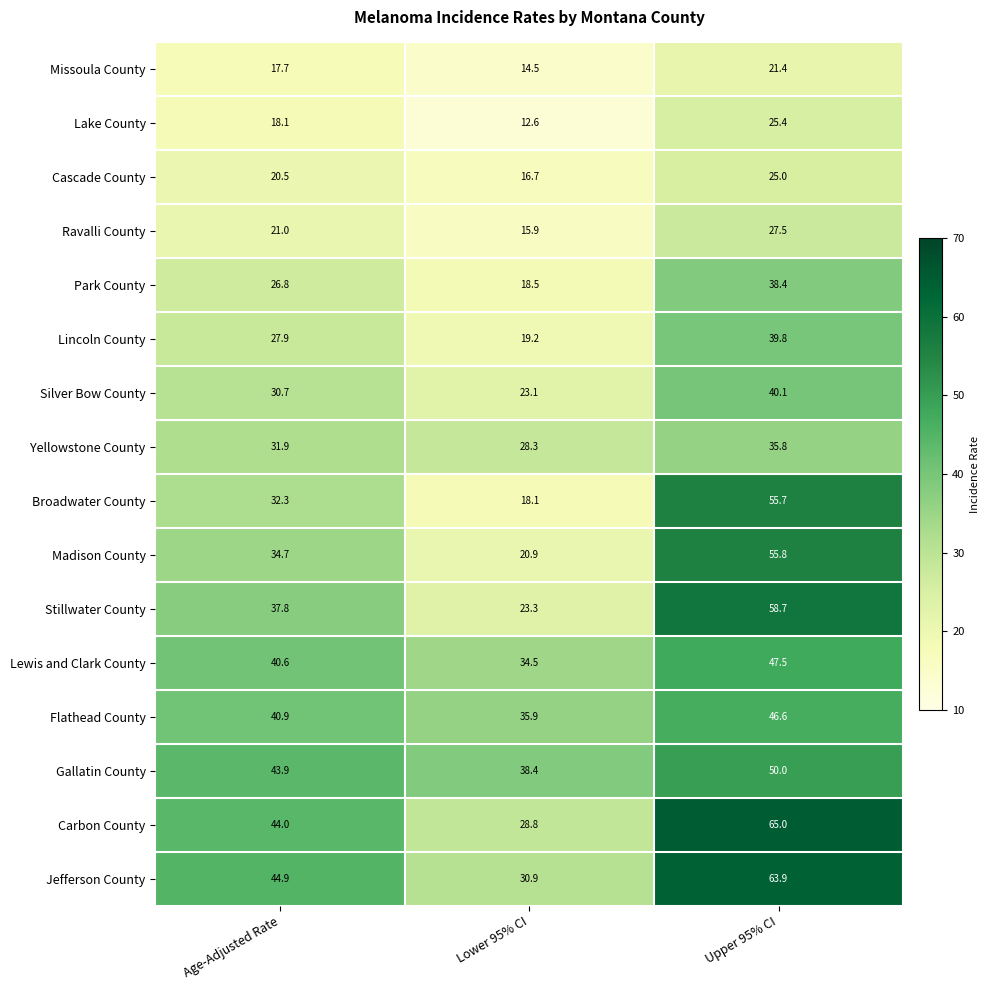

What is the difference between the maximum and second lowest values in the Lake County series?

7.3